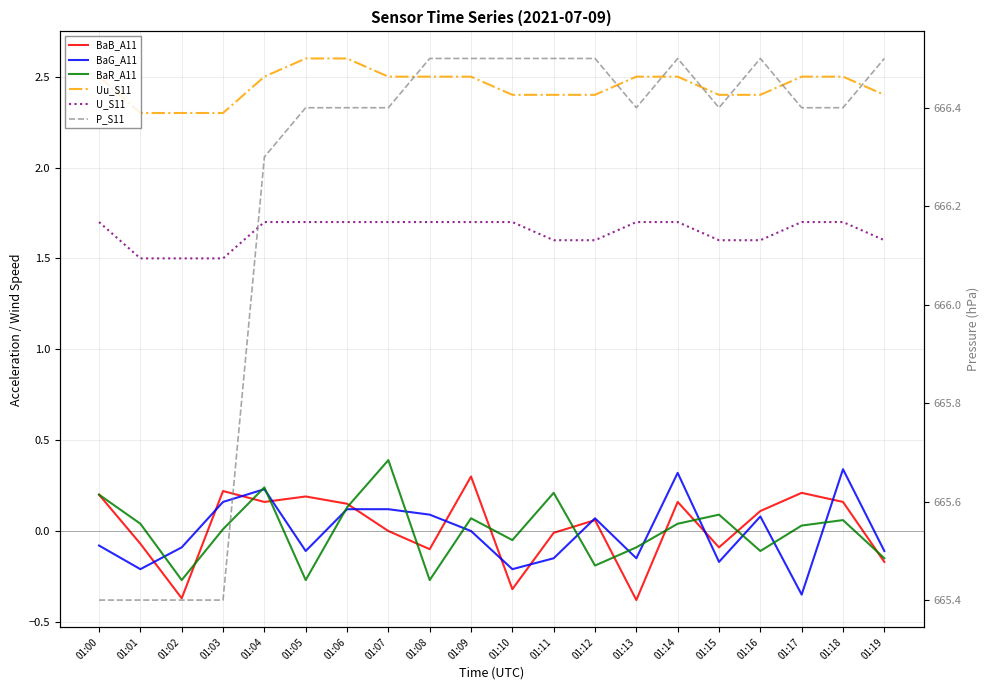

What is the value of the U_S11 point at the 3rd from the left?

1.5